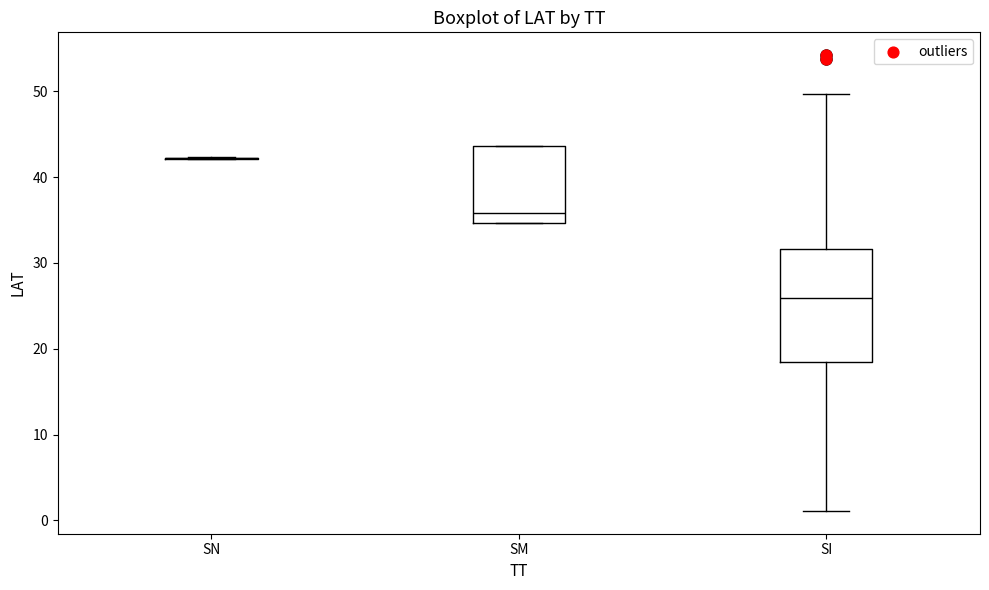

Where does the median line of the box for SI sit on the y-axis? The values are not printed on the chart, so give them approximately, as read against the axis.

26